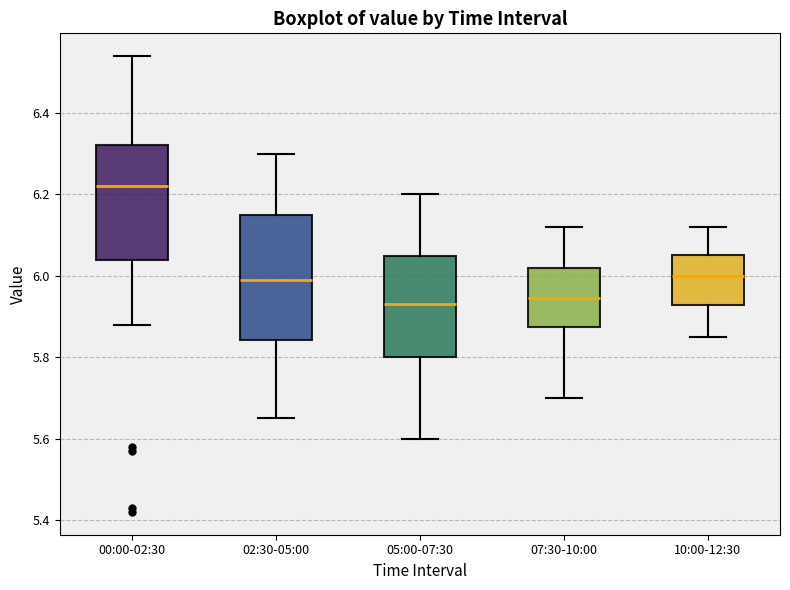

Which box is the tallest, from its lower edge to its upper edge?

02:30-05:00